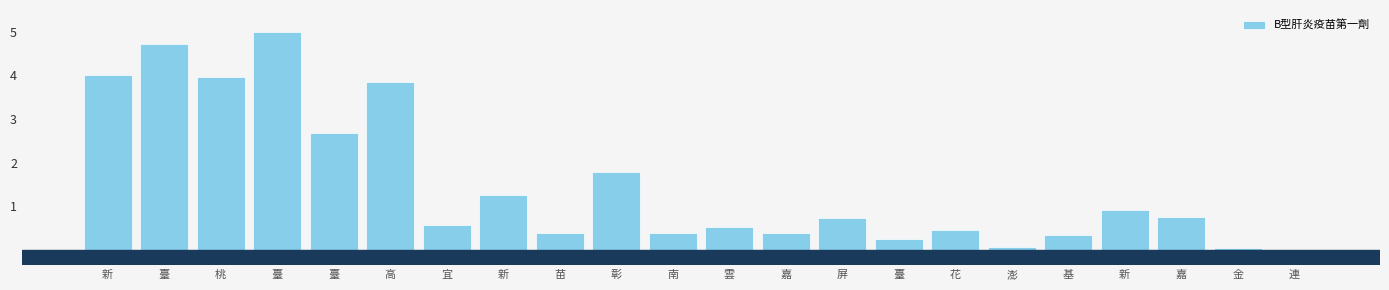

How many distinct data groups are displayed?

1